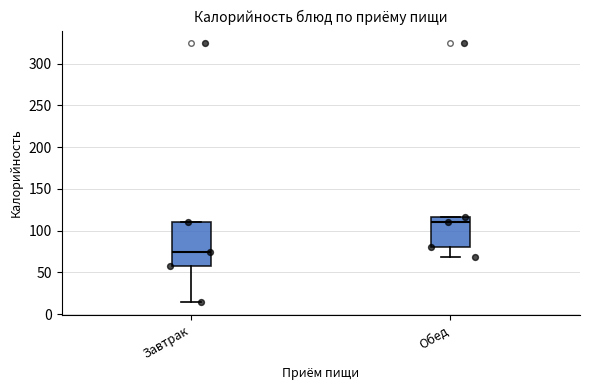

Which box is the tallest, from its lower edge to its upper edge?

Завтрак